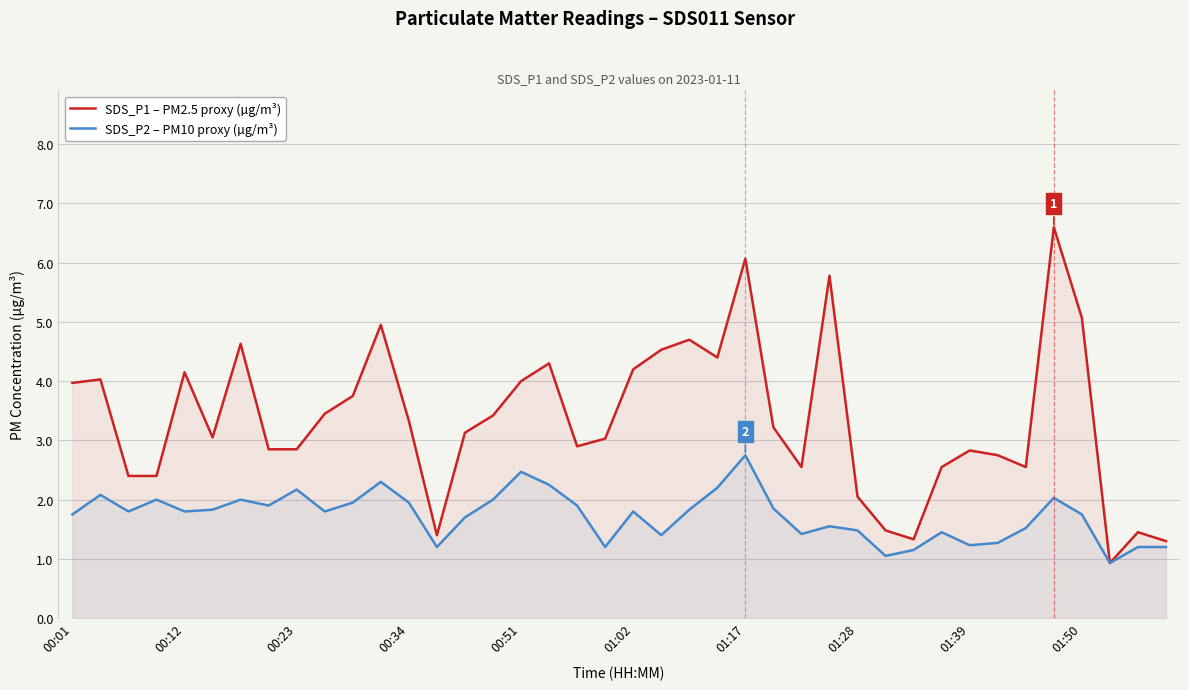

What is the average value of the SDS_P2 – PM10 proxy (µg/m³) series?

1.7